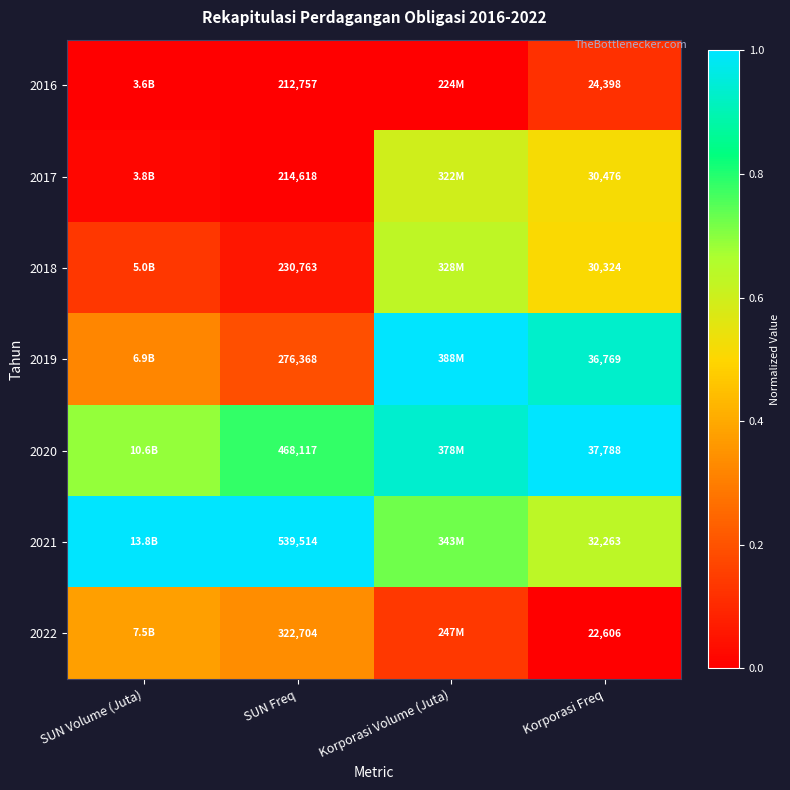

At how many categories does at least one series exceed 0?

4